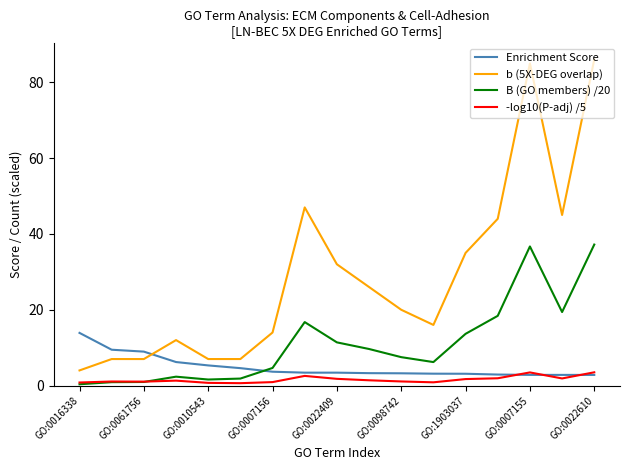

Which series has the widest spread of values?

b (5X-DEG overlap)